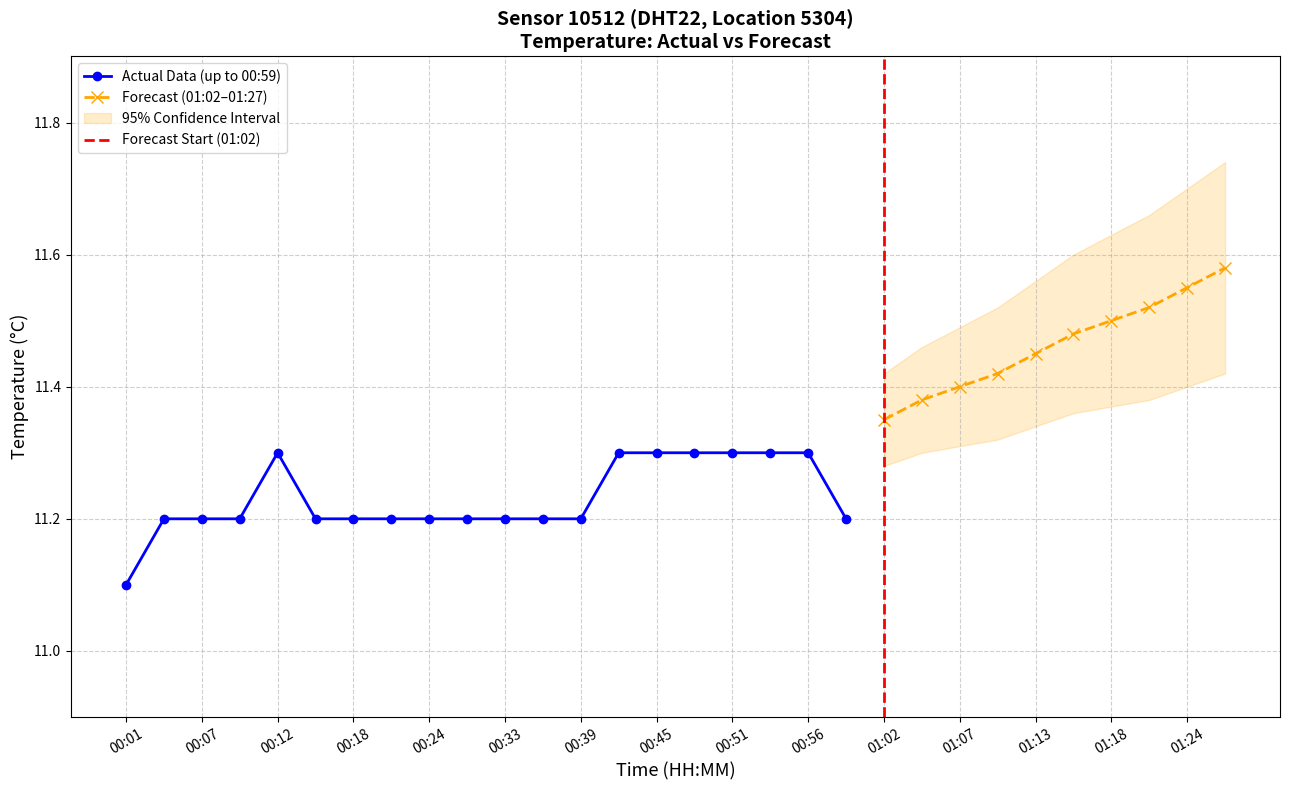

List the labels in order of value, largest first.

00:12, 00:42, 00:45, 00:48, 00:51, 00:54, 00:56, 00:04, 00:07, 00:09, 00:15, 00:18, 00:21, 00:24, 00:30, 00:33, 00:36, 00:39, 00:59, 00:01